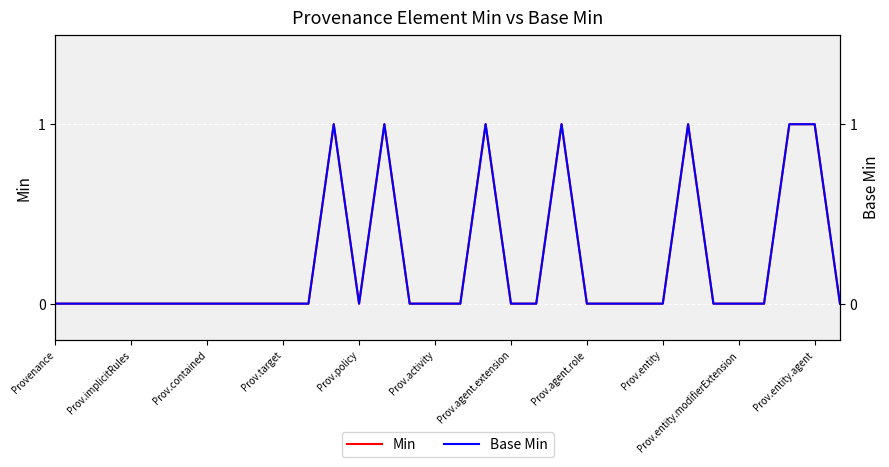

The Base Min series shows 0 at 31. True or false?

True